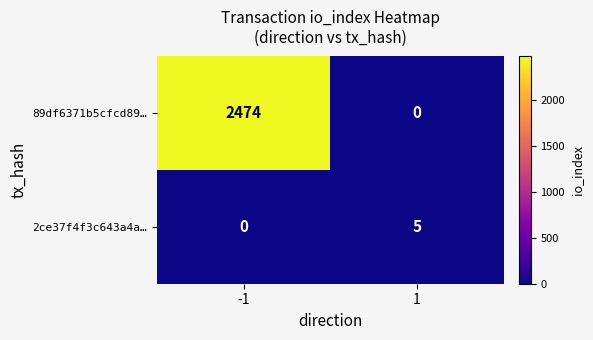

At how many categories does at least one series exceed 1701?

1